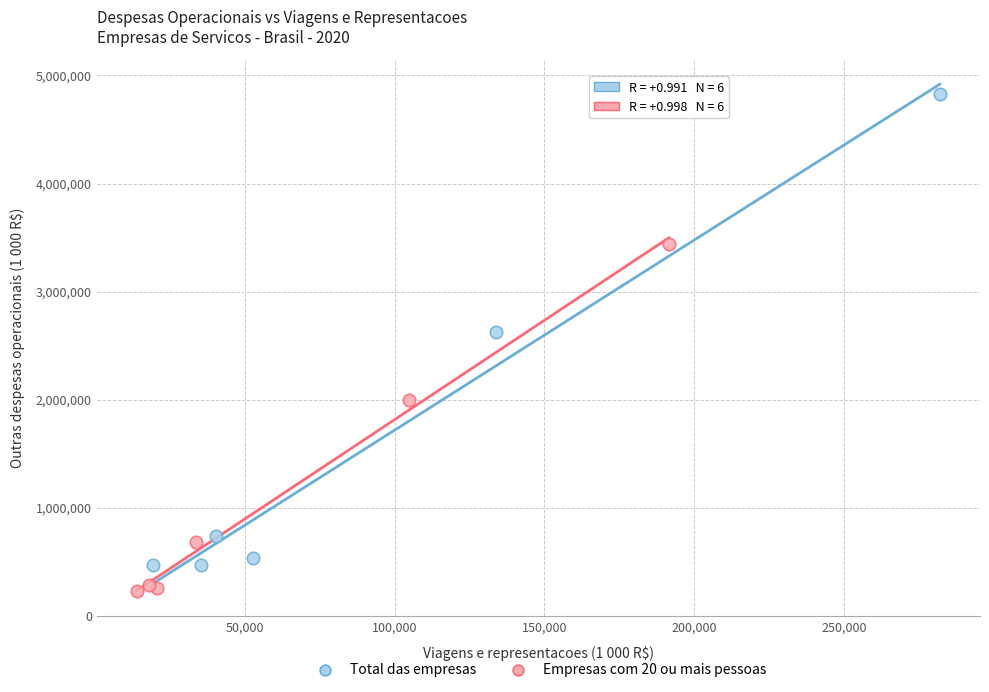

What are all the series names shown in the legend?

Total das empresas, Empresas com 20 ou mais pessoas